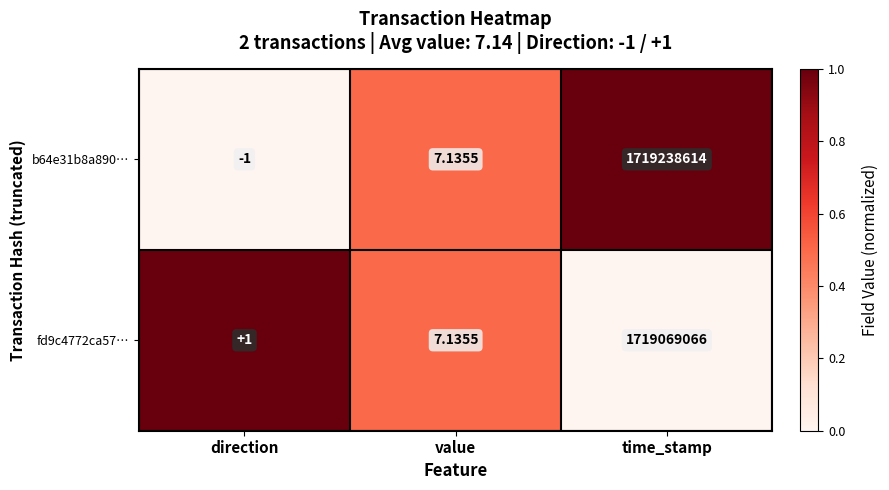

Which series changed the most between direction and time_stamp?

b64e31b8a890…